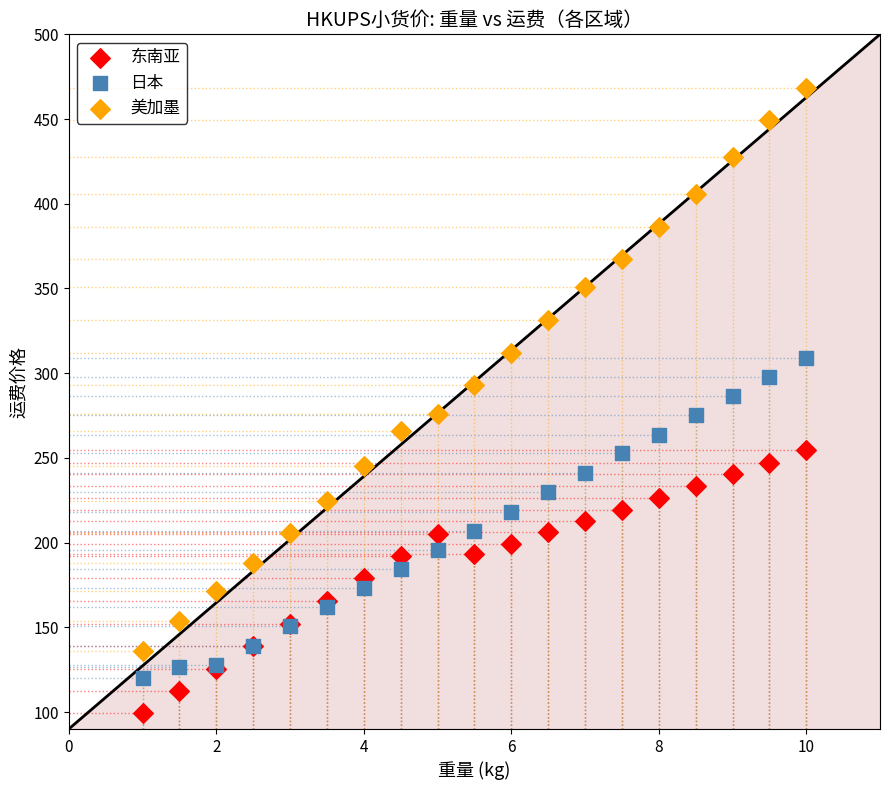

What is the X range (max minus min) for the scatter plot?

9.0